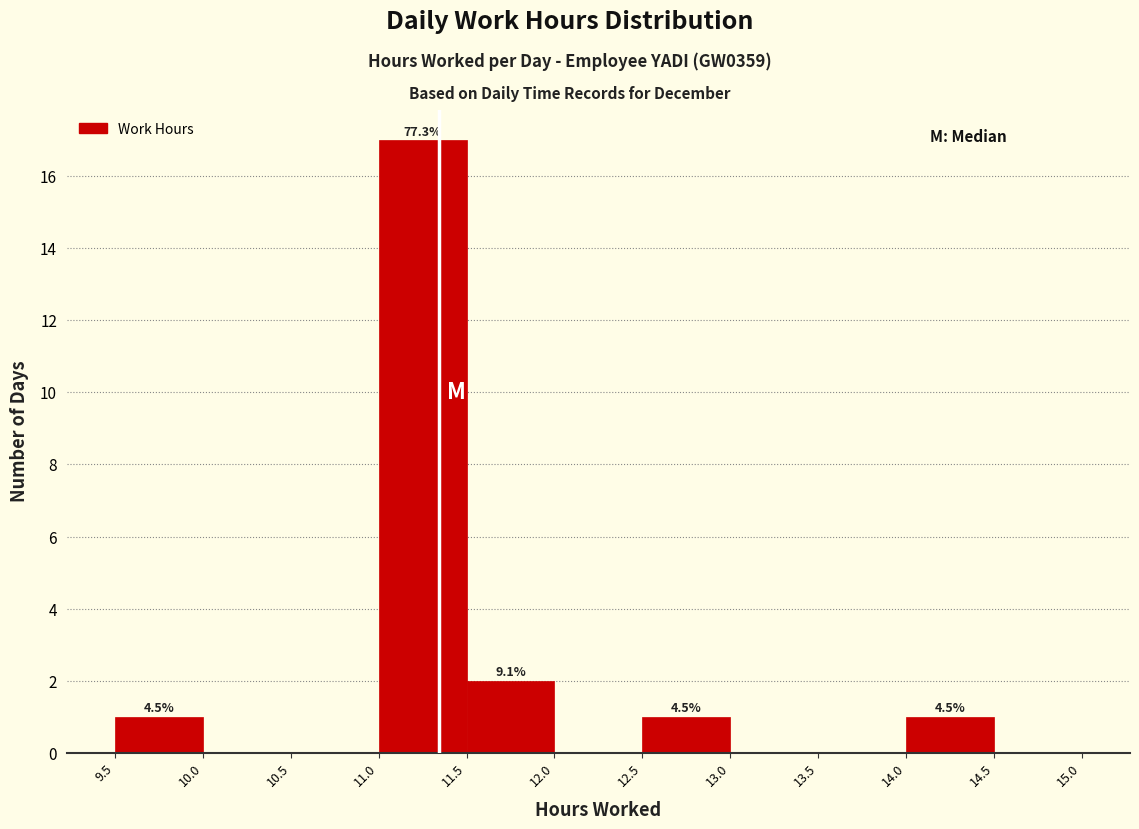

Which range on the x-axis has the tallest bar?

11.0 to 11.5